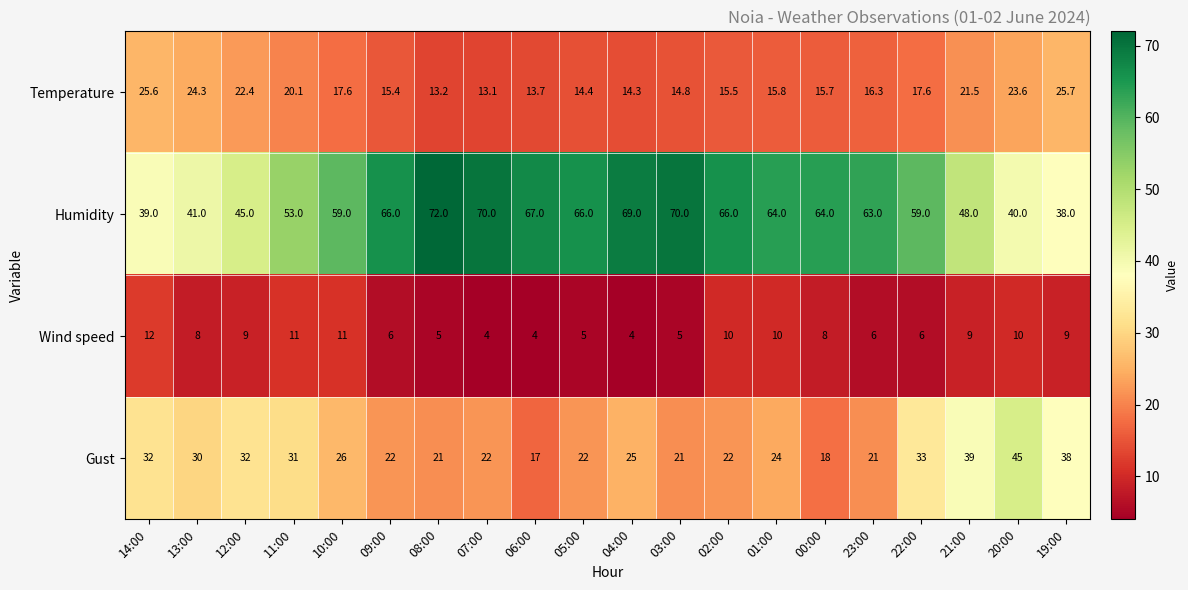

Which series changed the most between 13:00 and 00:00?

Humidity